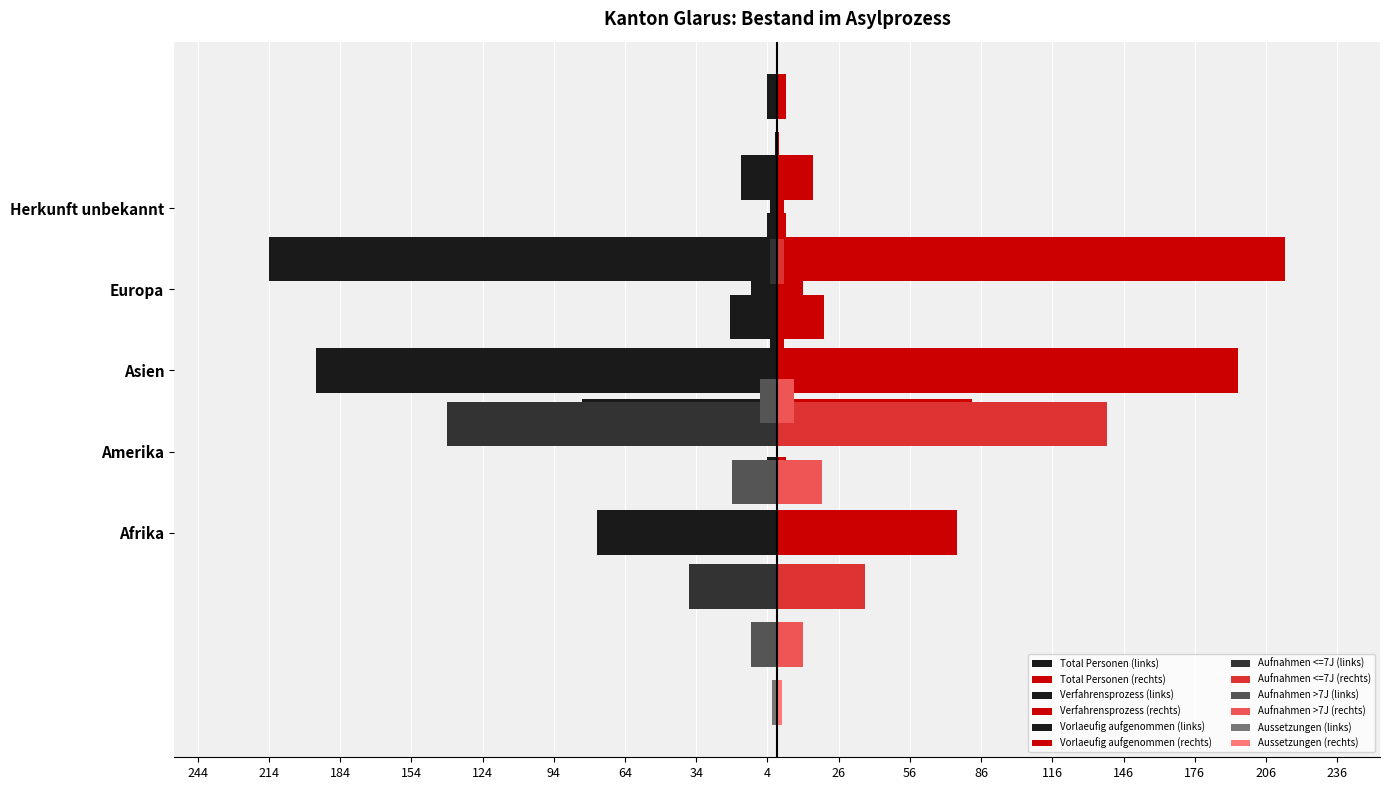

At which category is the sum across all series the highest?

Amerika